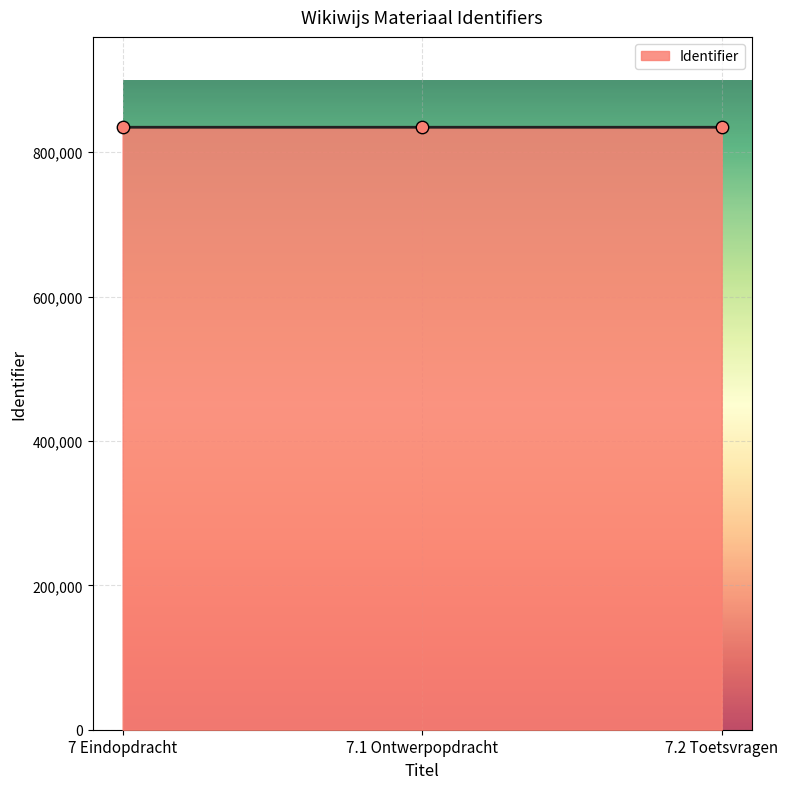

What is the ratio of the value at 7.2 Toetsvragen to the value at 7 Eindopdracht?

1.0